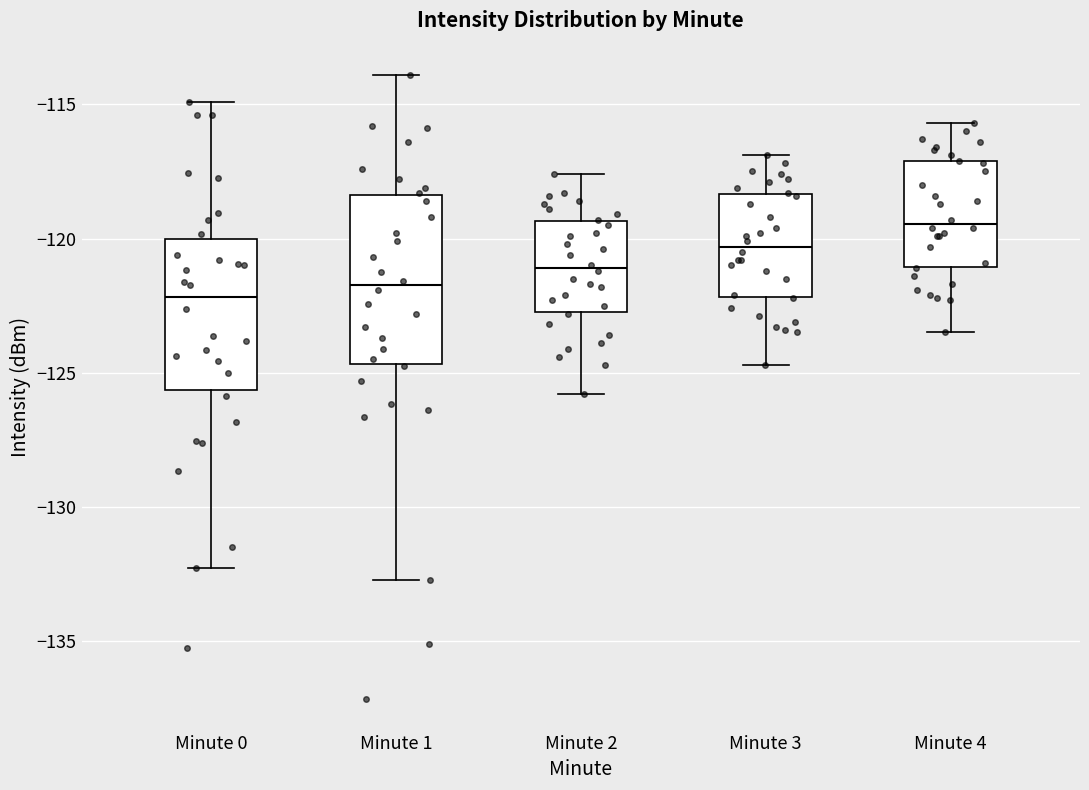

Where is the lower edge of the box for Minute 3 on the y-axis? The values are not printed on the chart, so give them approximately, as read against the axis.

-122.0